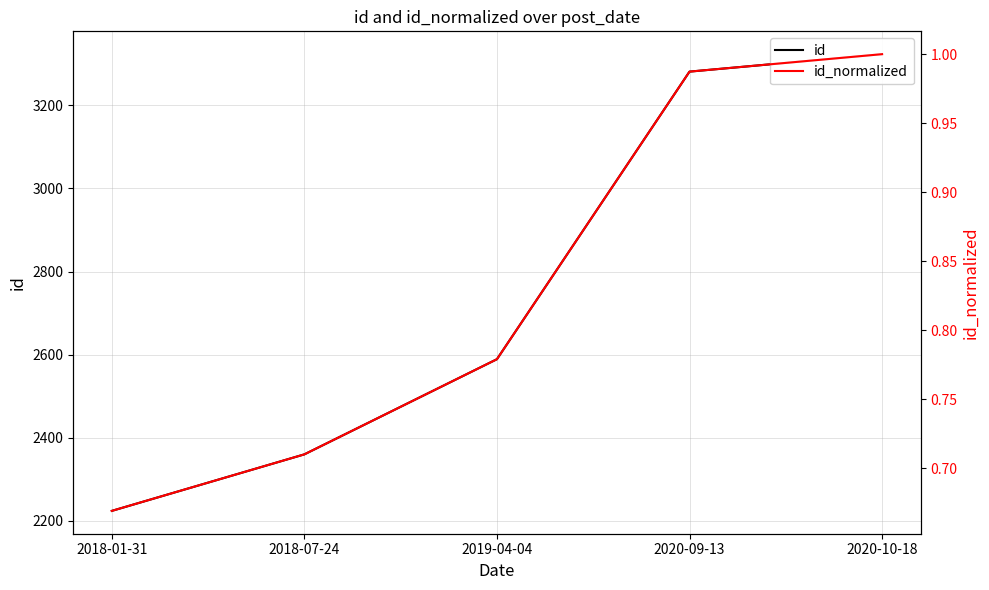

Which series changed the most between 2018-07-24 and 2019-04-04?

id